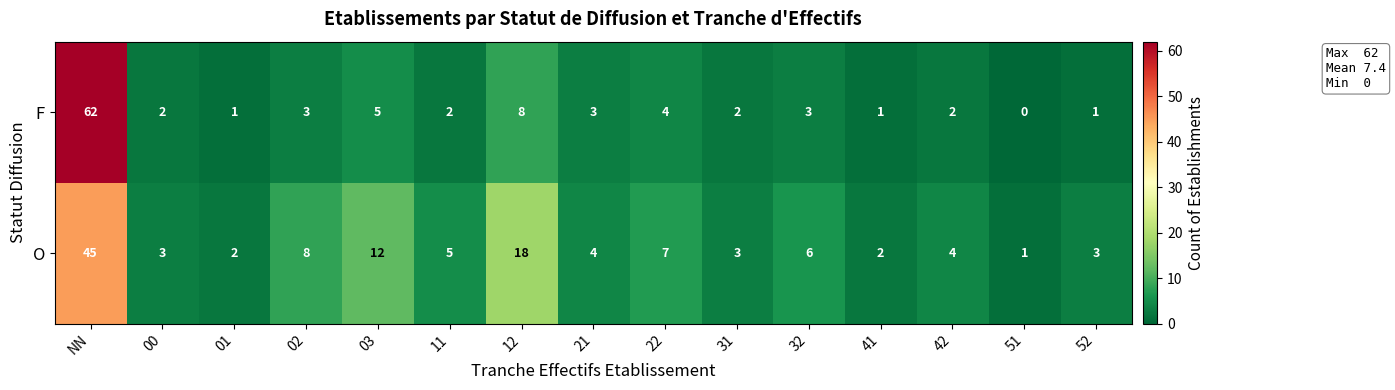

Rank the series at 02 from highest to lowest value.

O, F